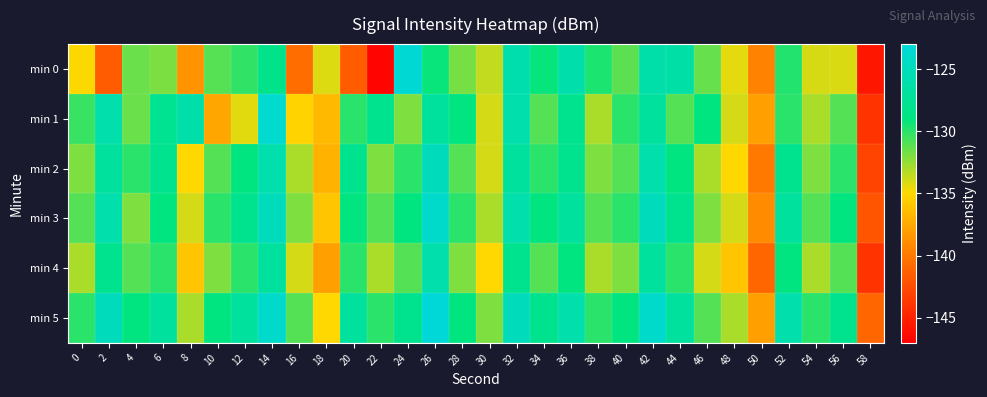

Count the number of data series in this chart.

6